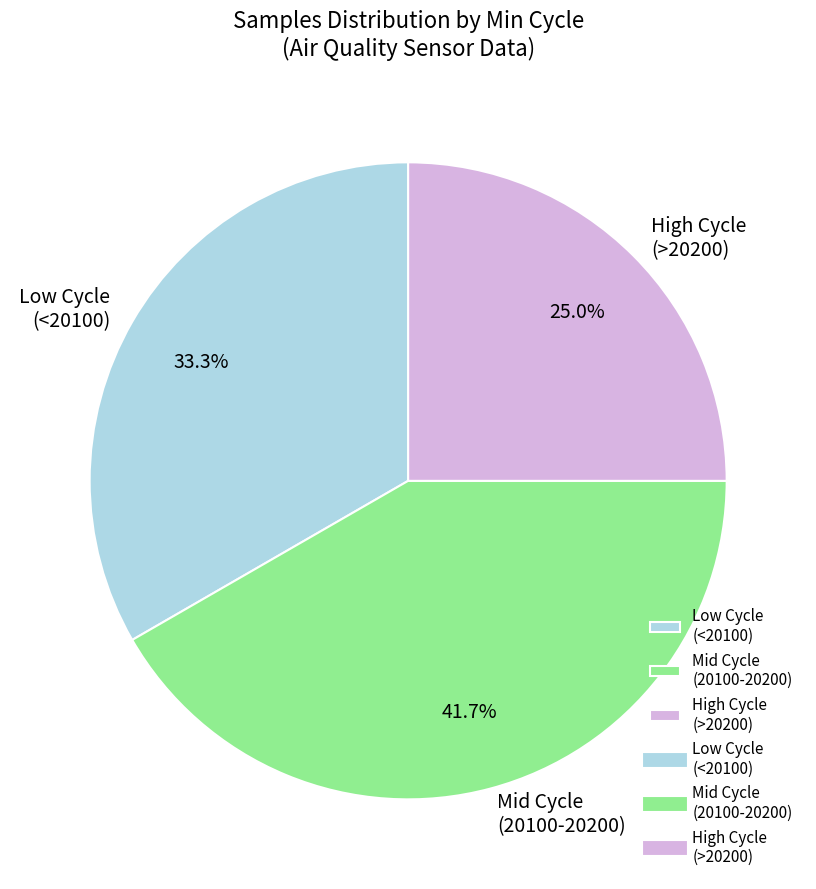

Does any single category account for the majority?

No